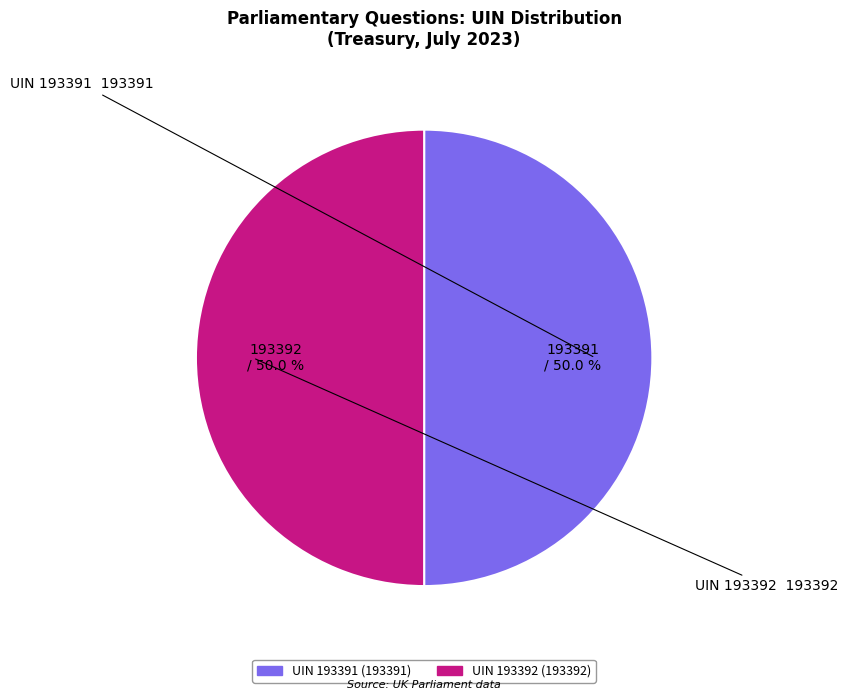

How many segments does this pie chart have?

2